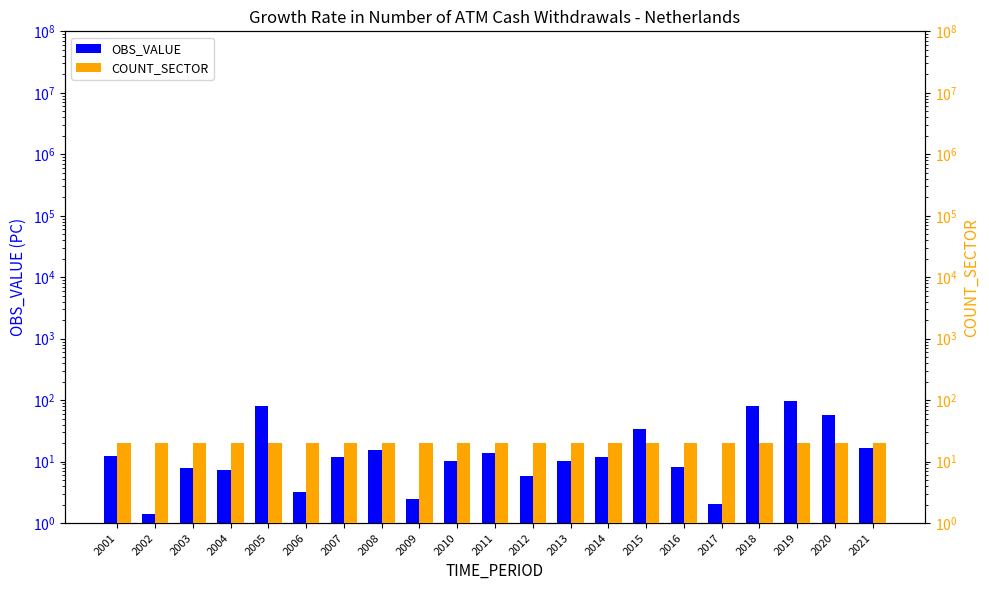

Does the chart contain any negative values?

No